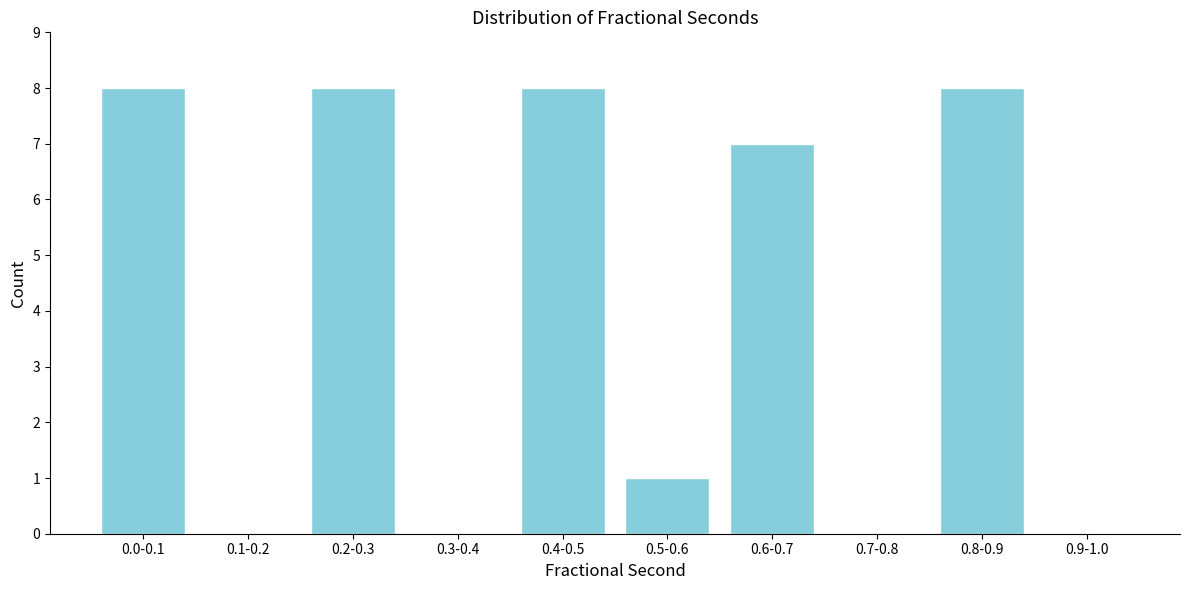

Reading right to left, list all the values displayed in this chart.

0.9-1.0=0	0.8-0.9=8	0.7-0.8=0	0.6-0.7=7	0.5-0.6=1	0.4-0.5=8	0.3-0.4=0	0.2-0.3=8	0.1-0.2=0	0.0-0.1=8